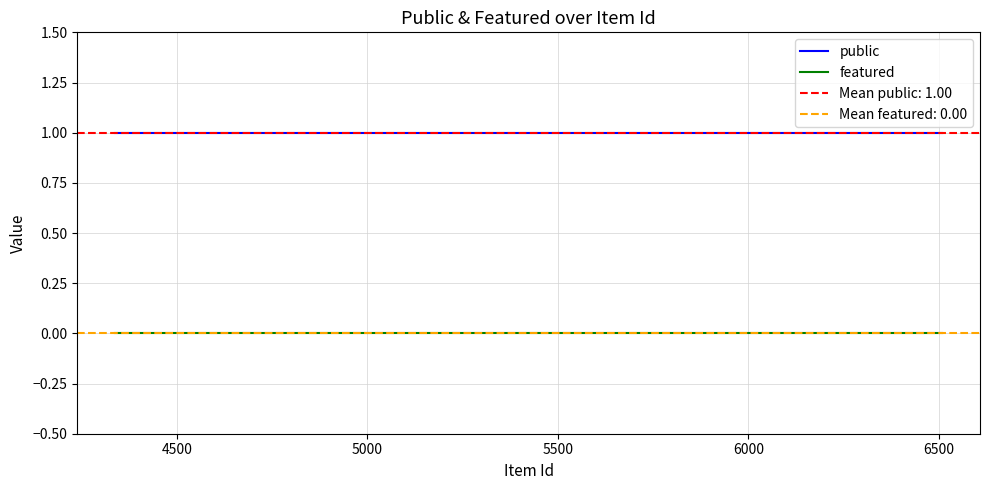

What value does the public series have at 5000?

1